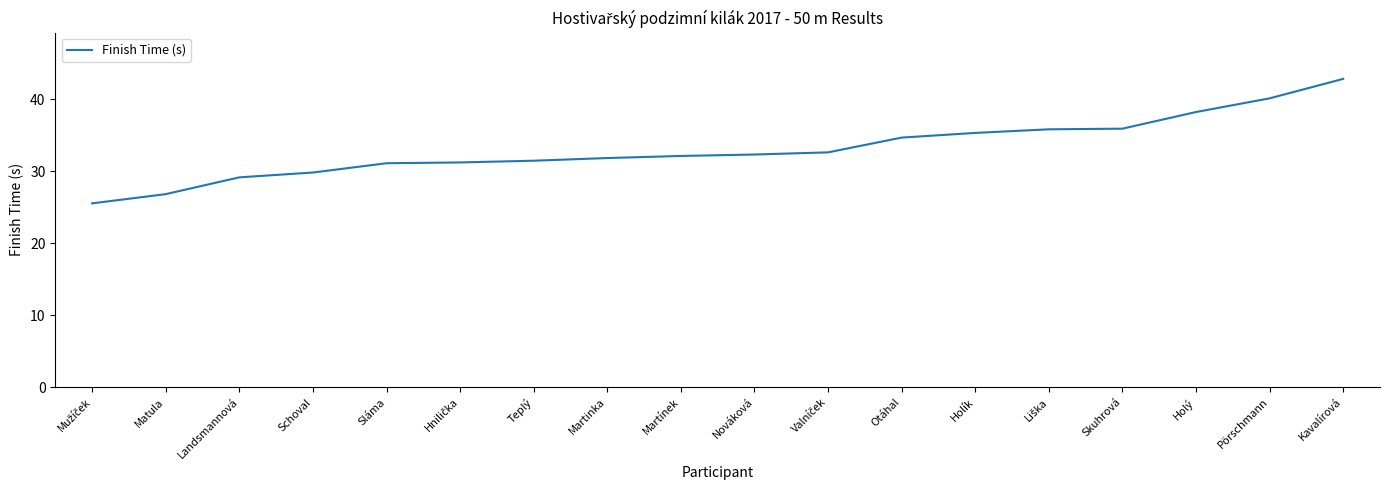

What is the minimum value shown in the chart?

25.5